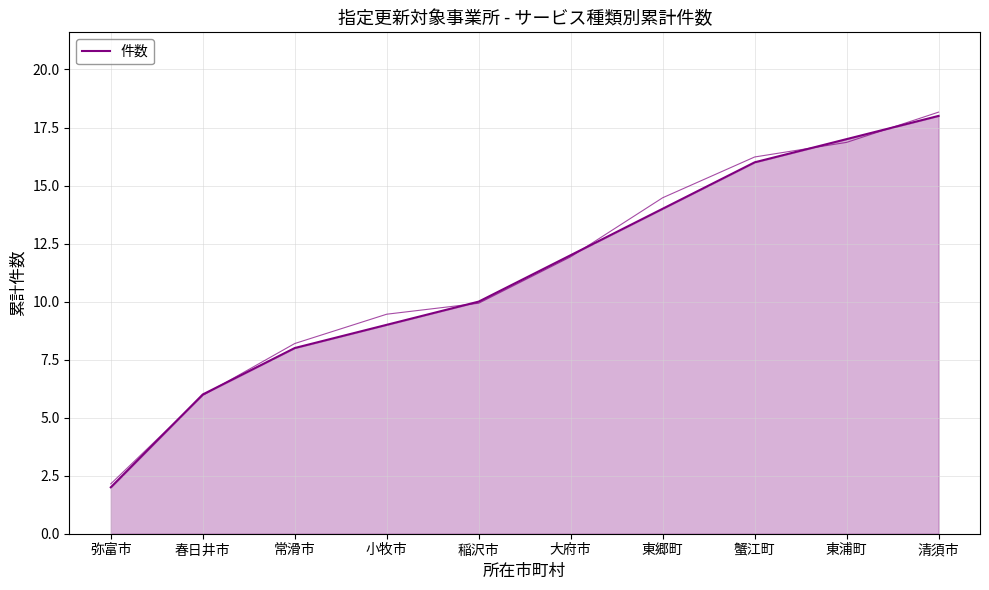

What is the difference between the second highest and second lowest values?

11